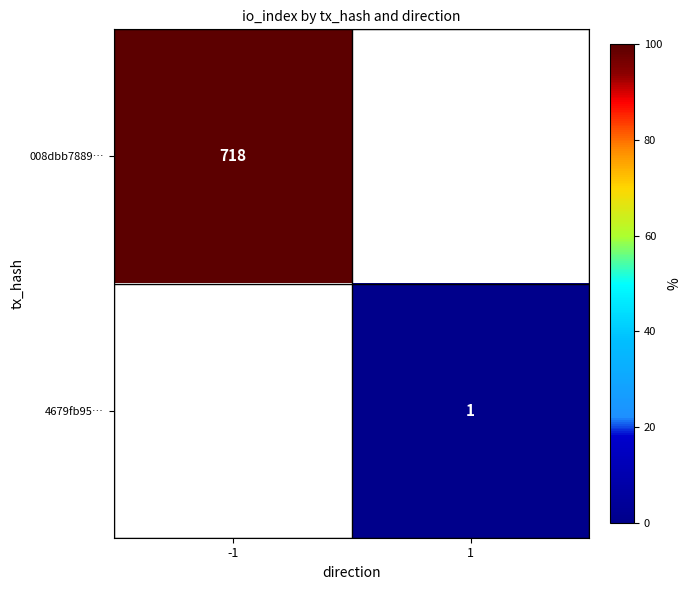

The value of 4679fb95… at 1 is 0. True or false?

False